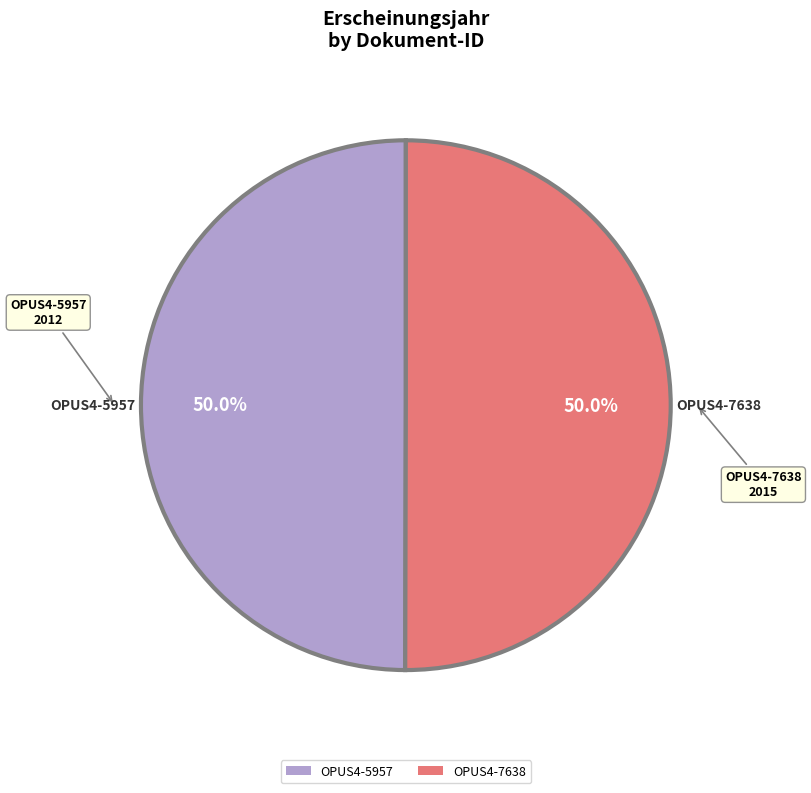

To the nearest percent, what portion does OPUS4-5957 represent?

50%